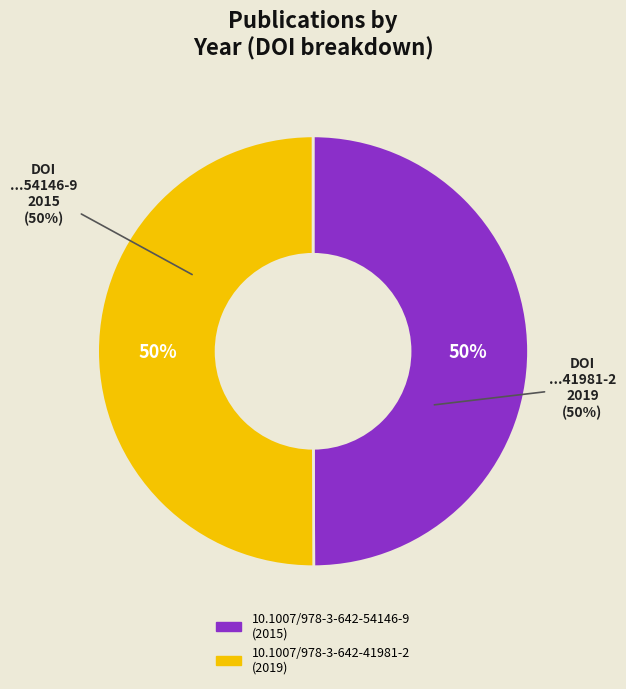

Which slice is the largest?

10.1007/978-3-642-41981-2